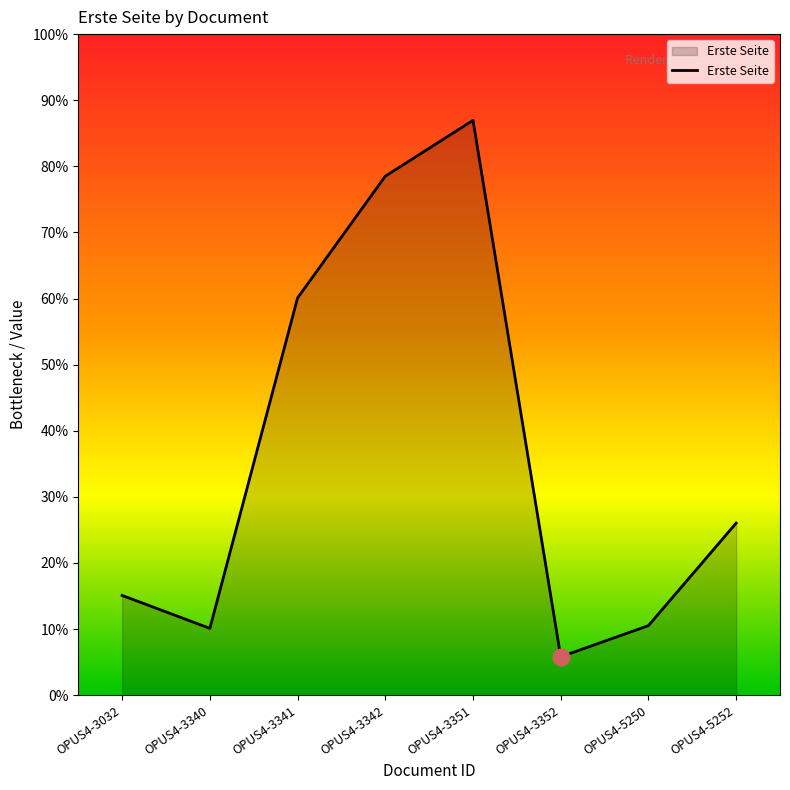

Rank the categories by value from lowest to highest.

OPUS4-3352, OPUS4-3340, OPUS4-5250, OPUS4-3032, OPUS4-5252, OPUS4-3341, OPUS4-3342, OPUS4-3351